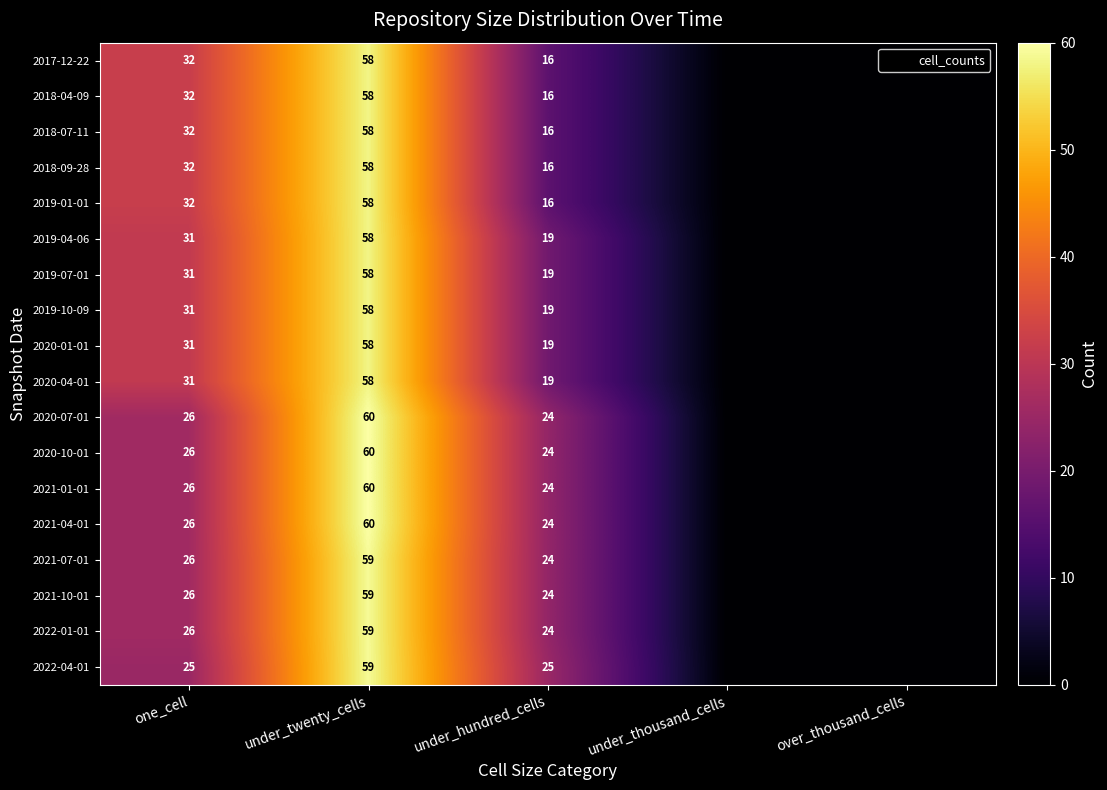

How many positive values does the 2020-07-01 series have?

3